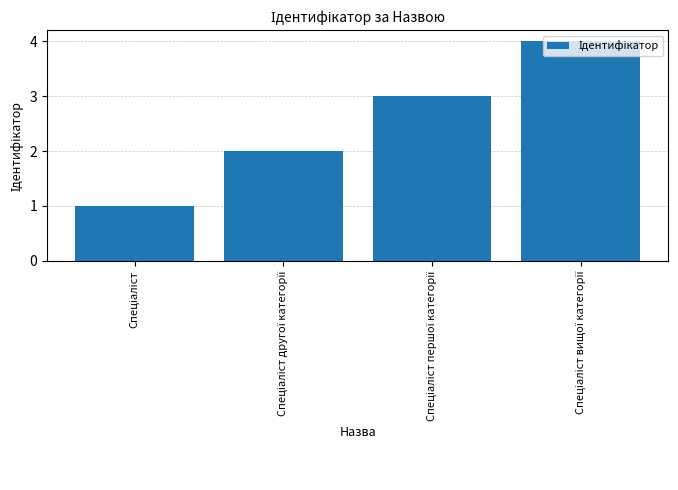

What is the sum of all values?

10